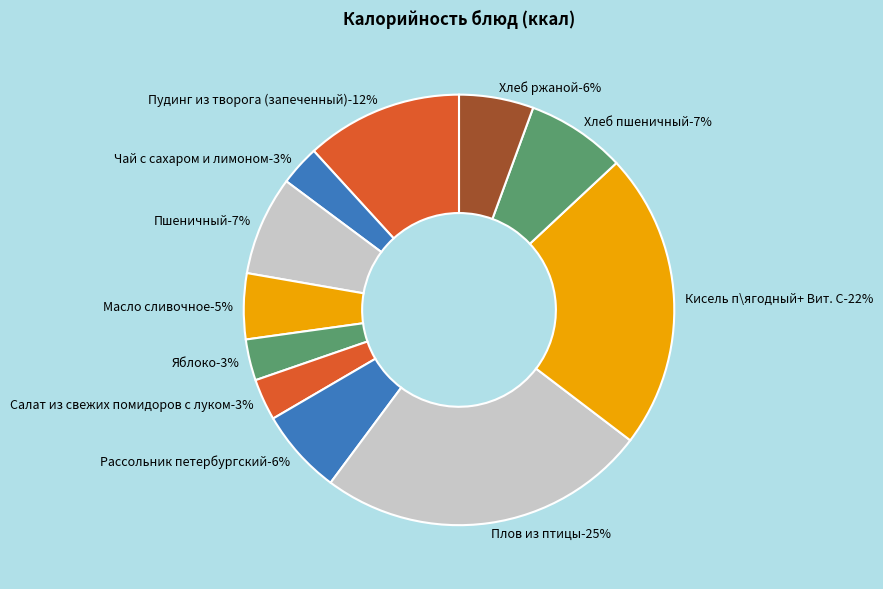

How many slices are in this pie chart?

11